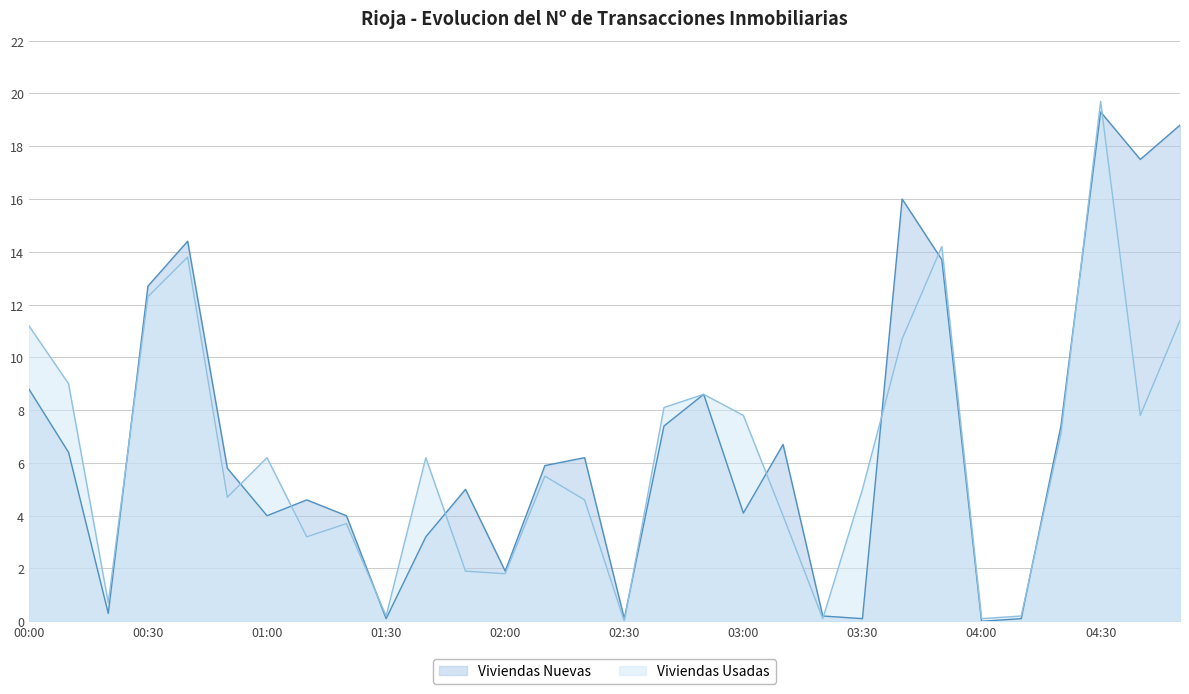

How many values in the Viviendas Usadas series exceed 6?

15